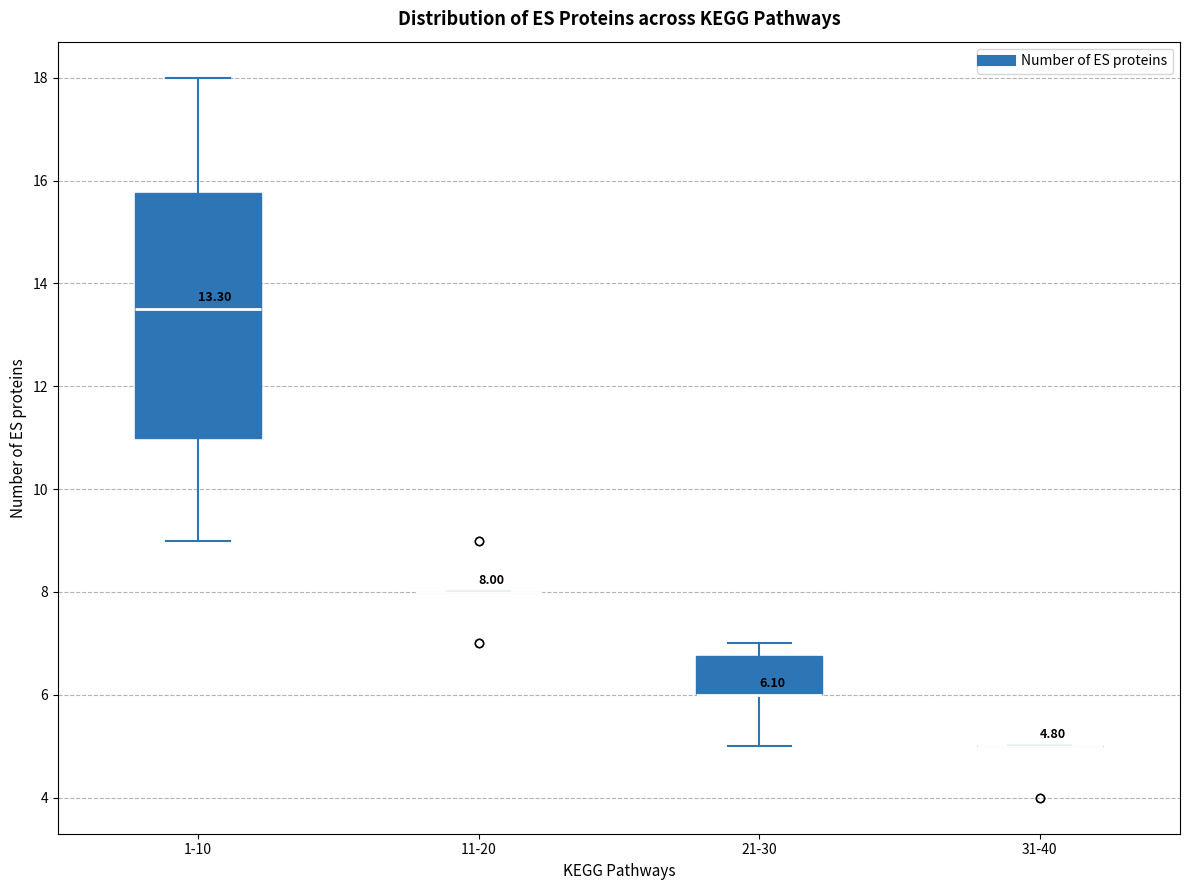

Which box is the tallest, from its lower edge to its upper edge?

1-10